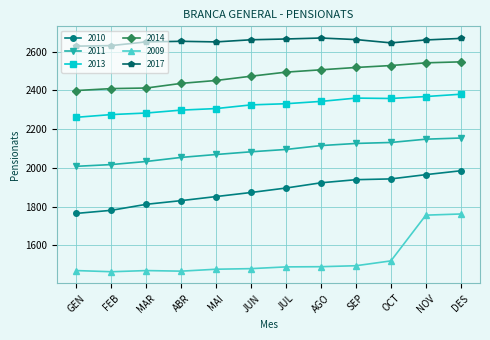

What is the maximum value shown in the chart?

2670